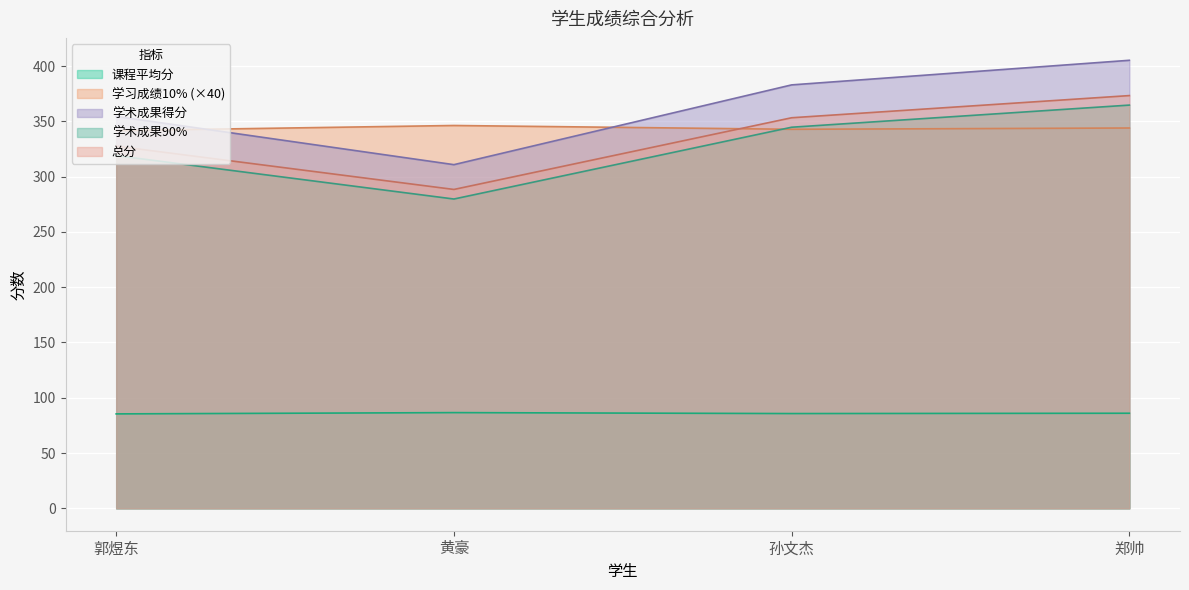

What value does the 课程平均分 series have at 孙文杰?

85.7